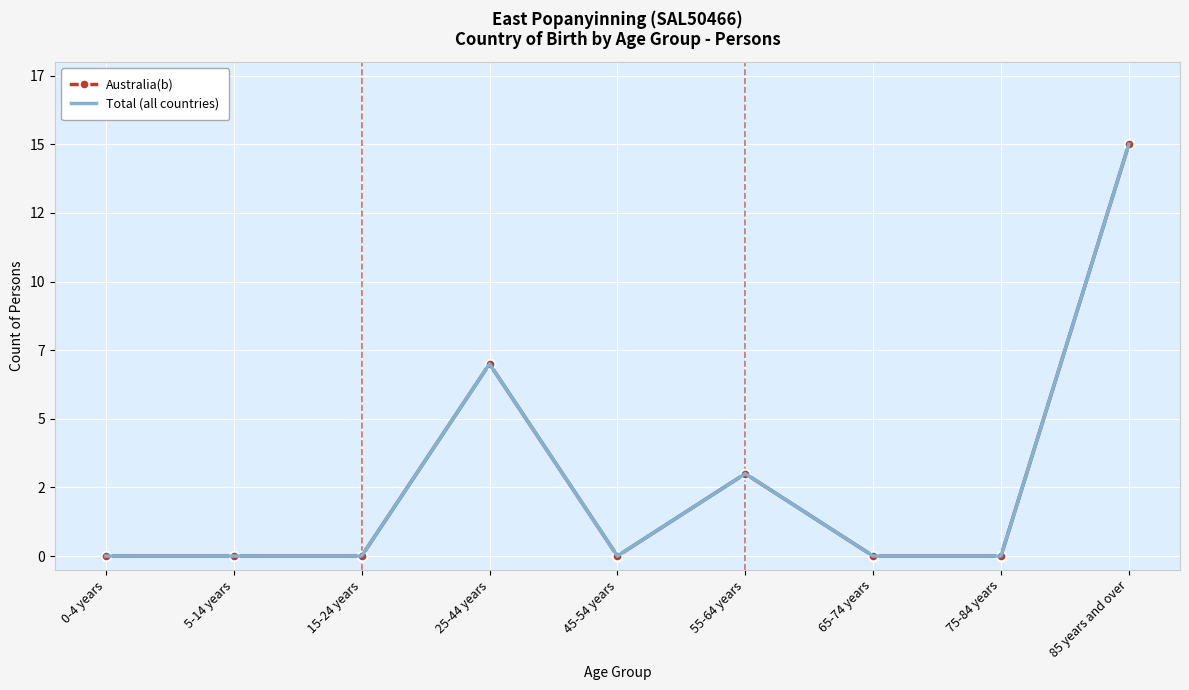

What is the greatest value displayed?

15